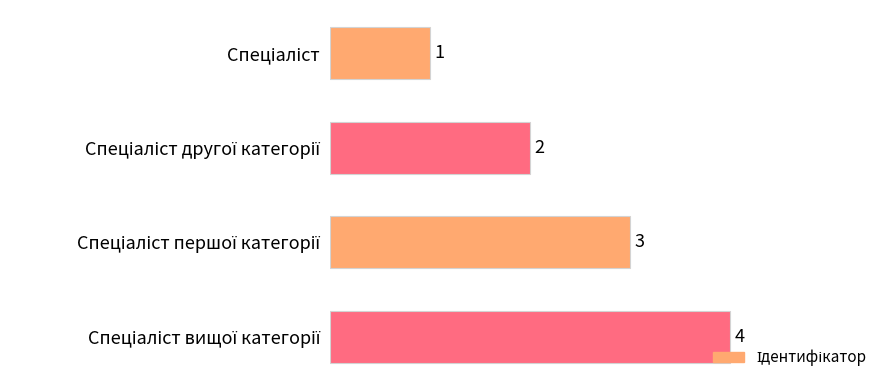

What is the sum of all values?

10